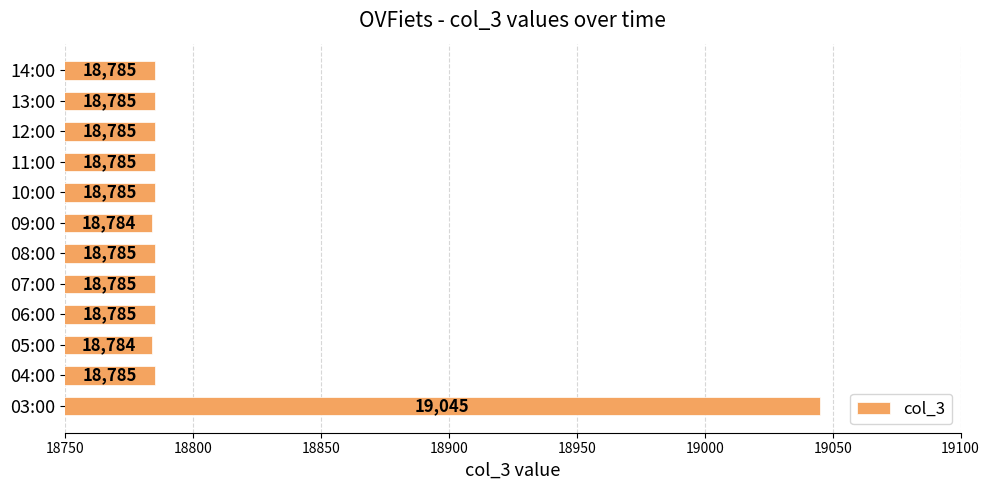

What is the difference between the maximum and minimum values?

261